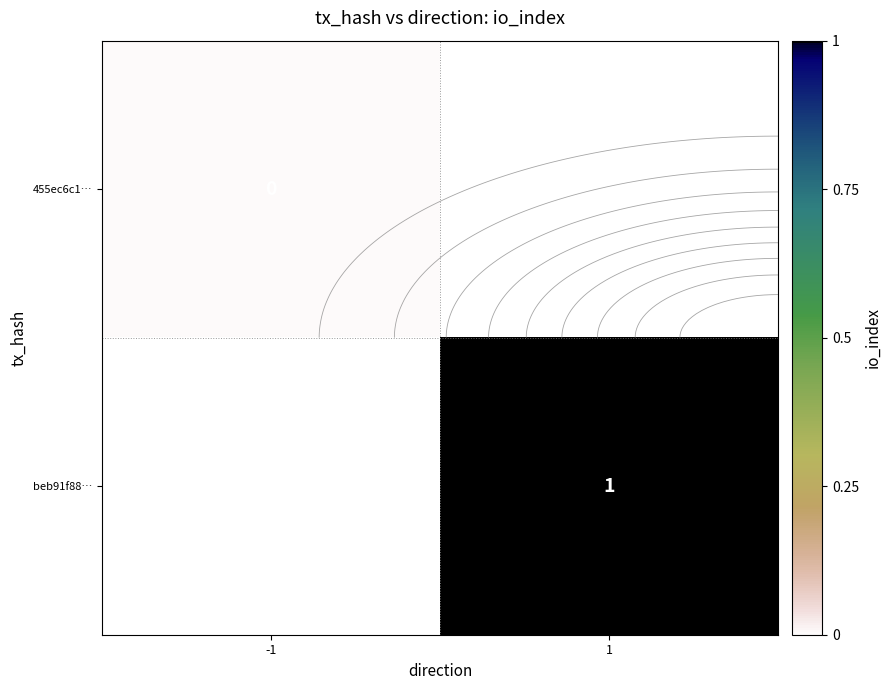

Which series has the largest range (max minus min)?

455ec6c1…